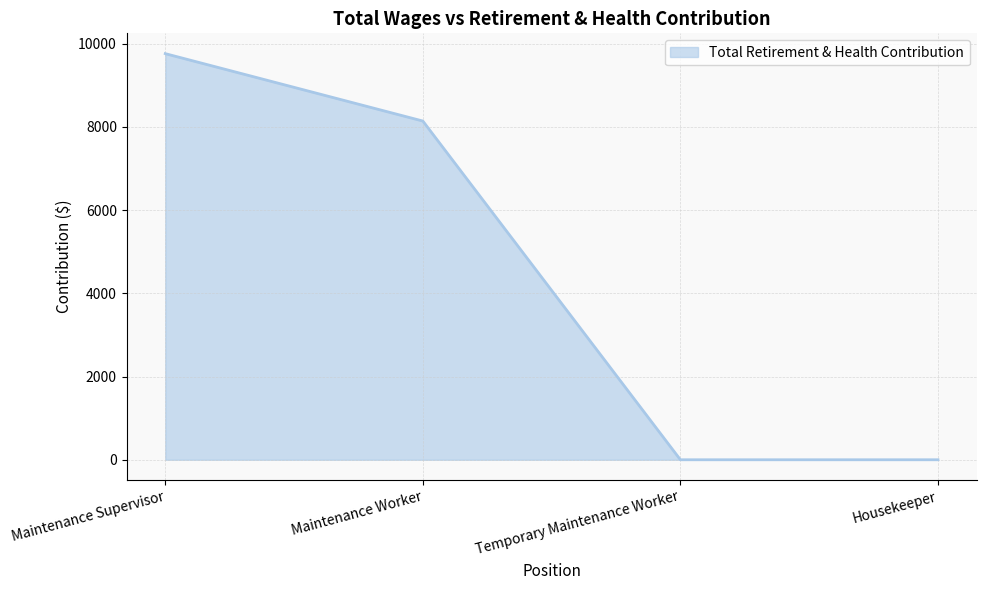

What is the change in value from Maintenance Worker to Temporary Maintenance Worker?

-8138